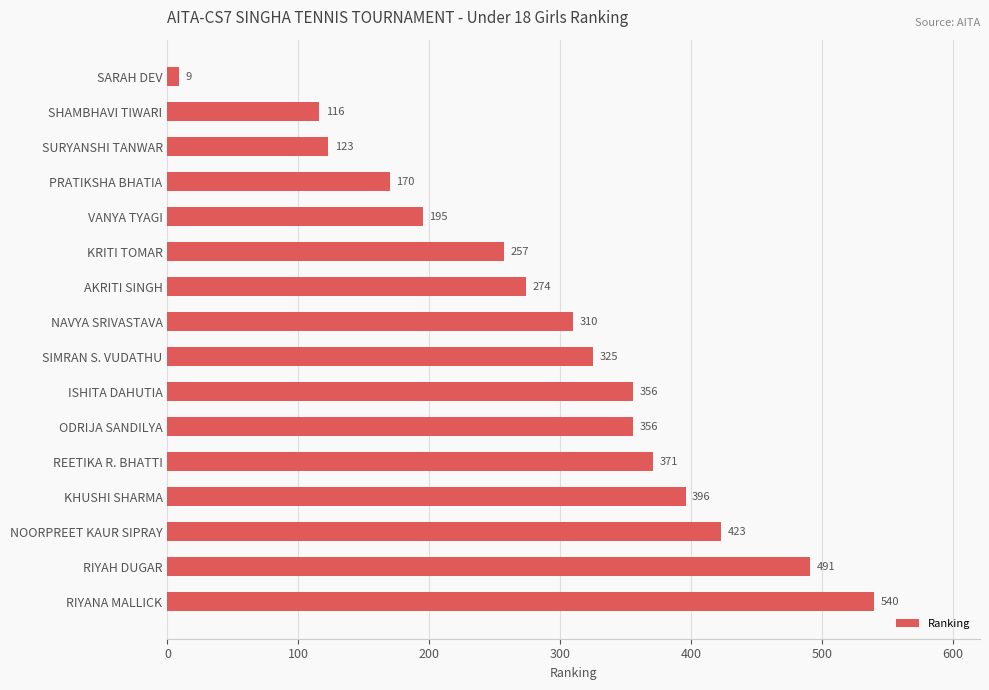

Read the value at VANYA TYAGI.

195